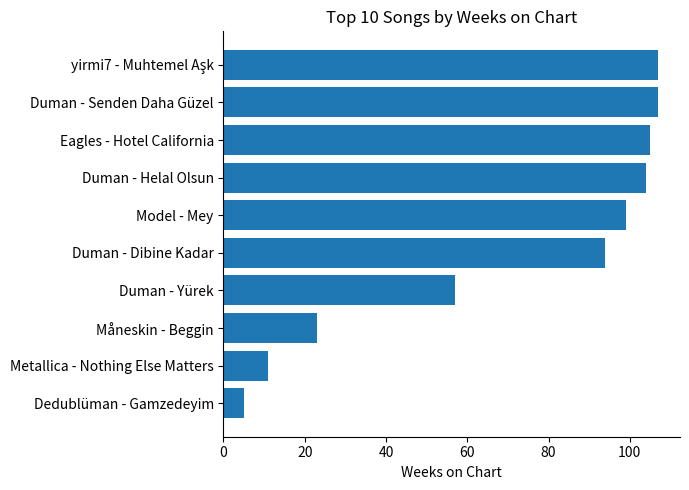

What is the smallest value displayed?

5